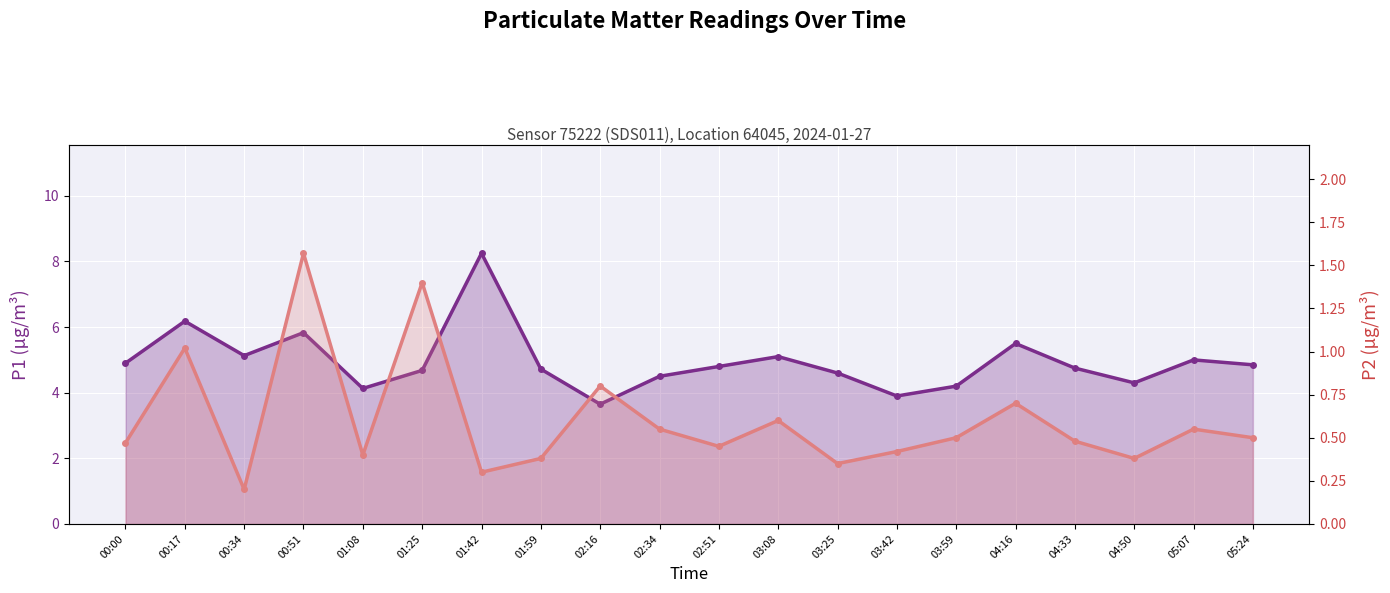

Where is the first local maximum for P1 (PM10)?

00:17